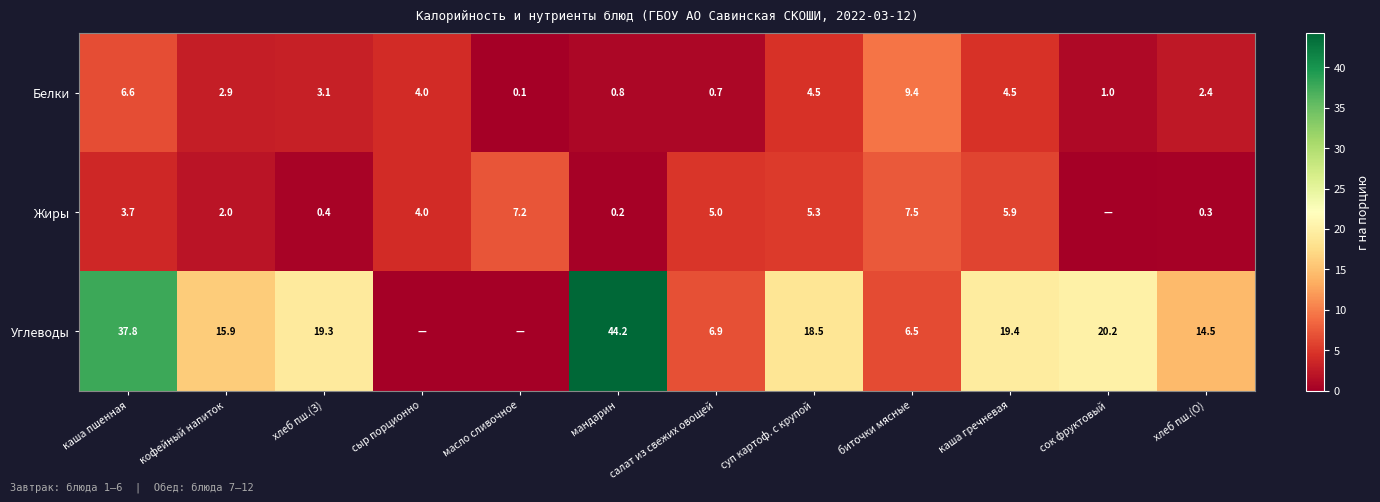

What is the approximate value of Белки at кофейный напиток?

2.9